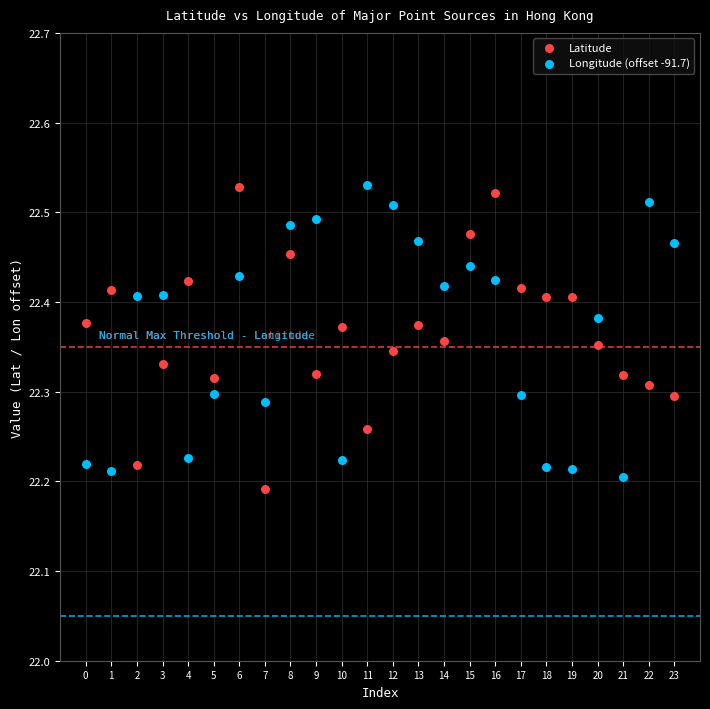

Across all data points, what is the range of Y values (max minus min)?

0.3